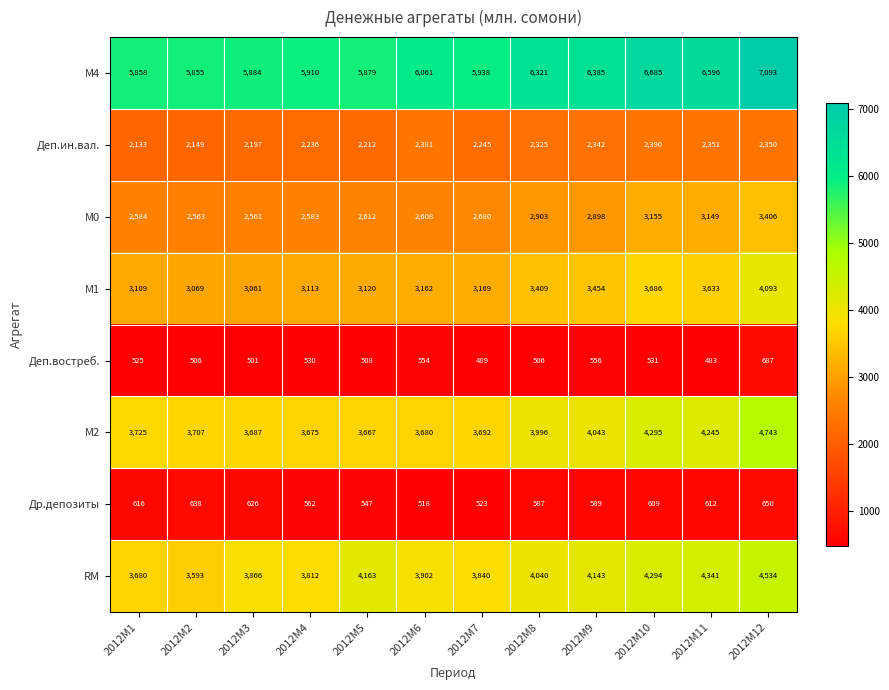

At 2012M12, list the series in order from largest to smallest.

М4, М2, RM, М1, М0, Деп.ин.вал., Деп.востреб., Др.депозиты